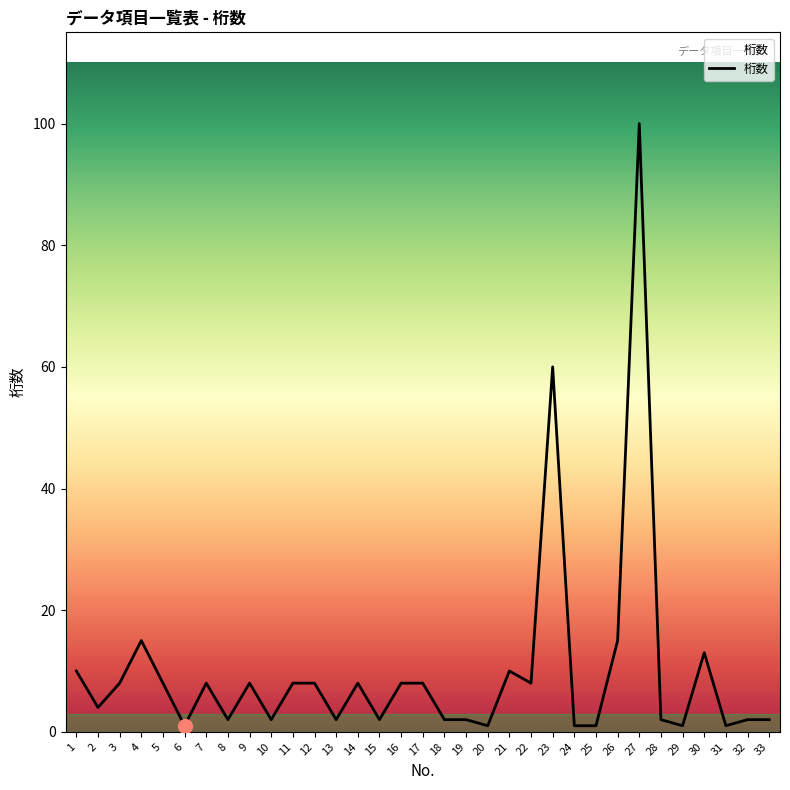

What is the average value?

10